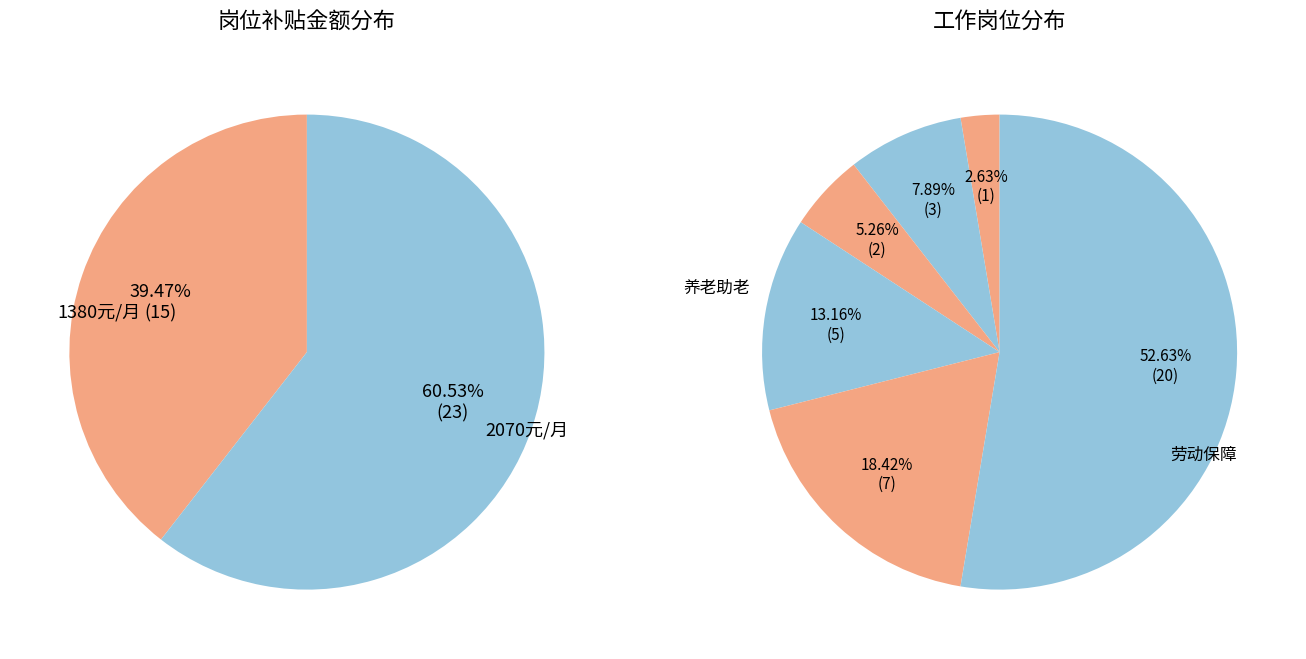

What is the change in value from 后勤 to 养老助老?

+2